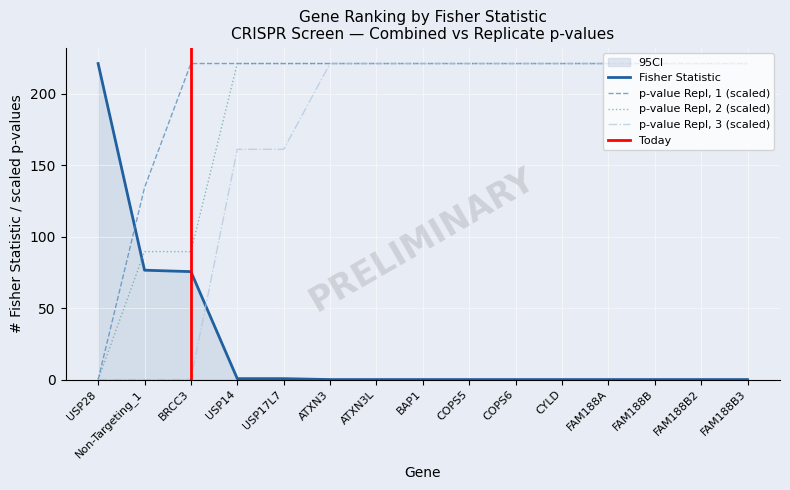

What is the label of the 6th point from the left?

ATXN3